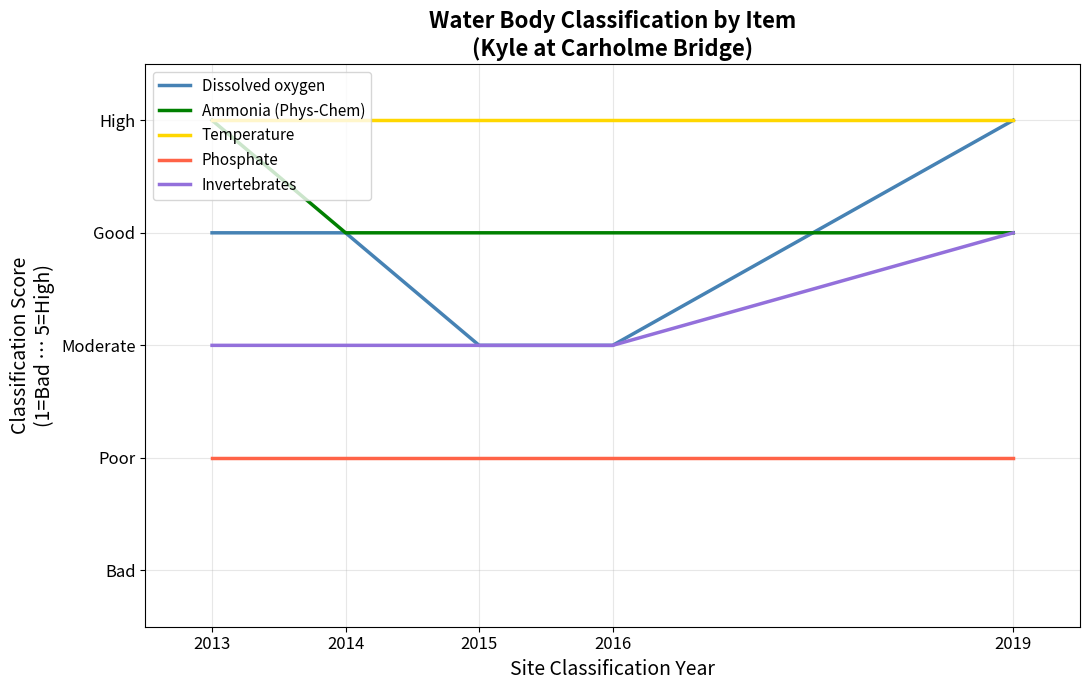

What are all the series names shown in the legend?

Dissolved oxygen, Ammonia (Phys-Chem), Temperature, Phosphate, Invertebrates